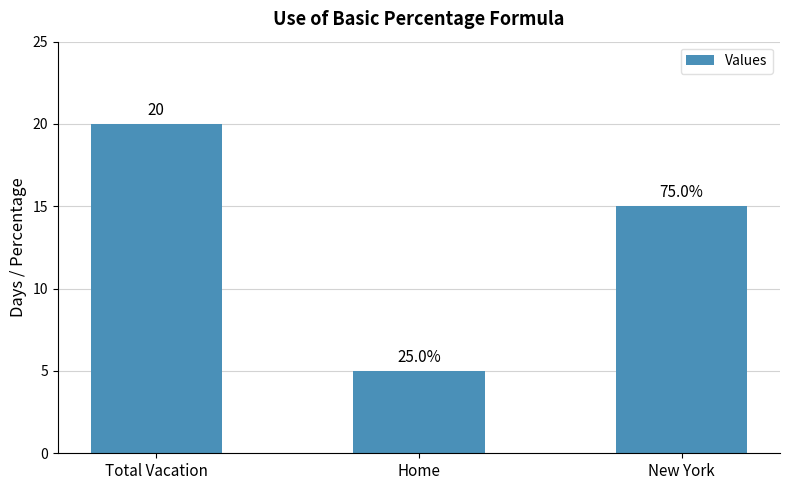

Reading left to right, transcribe all the data shown in this chart.

20	5	15